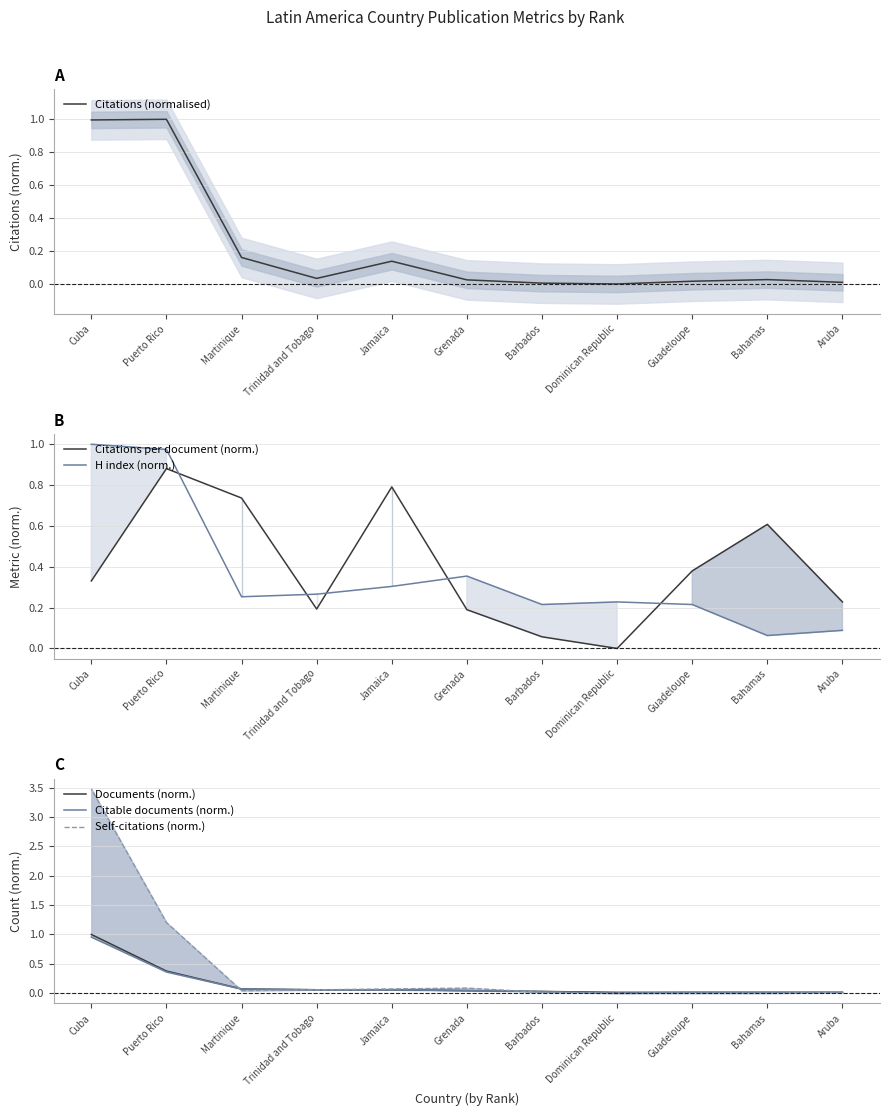

Between Bahamas and Barbados, which is larger?

Bahamas